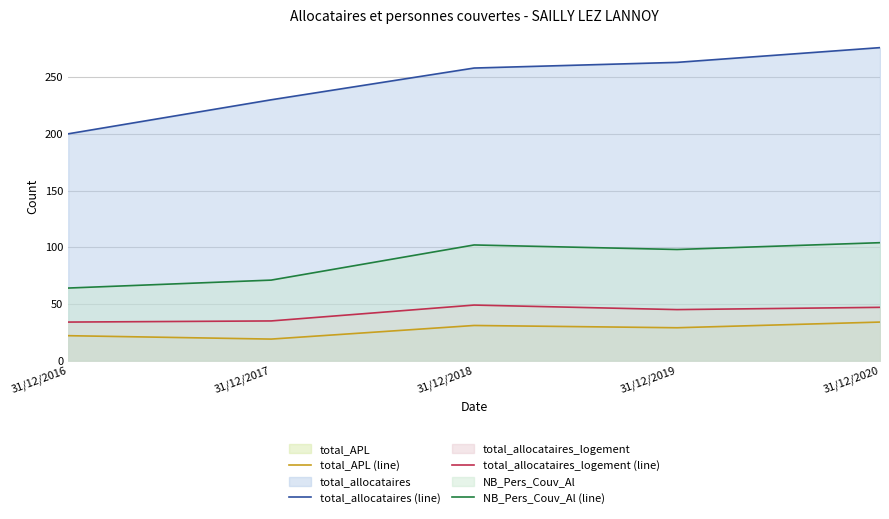

How many data points in total_allocataires_logement (line) are above 45?

2